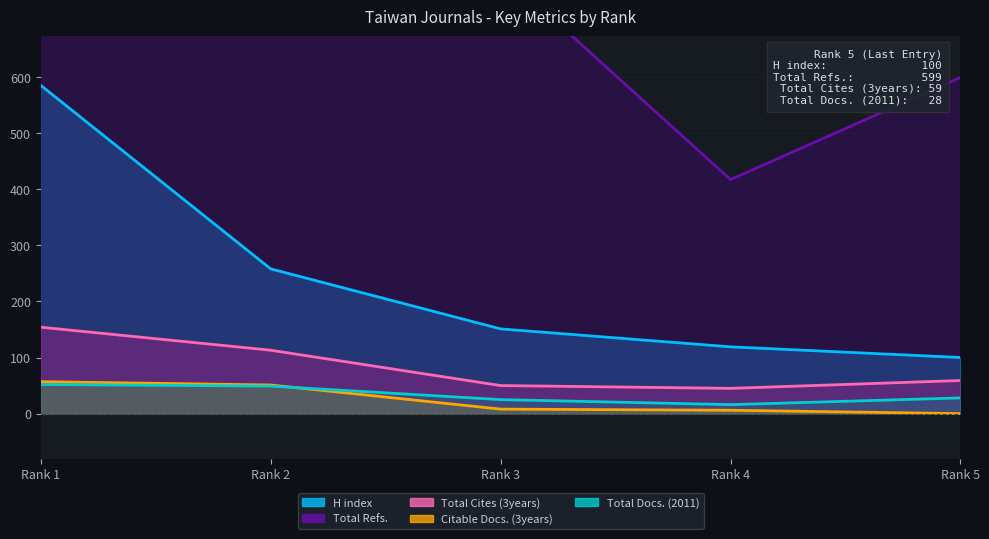

True or false: Total Docs. (2011) has more than 2 interior local peaks.

False